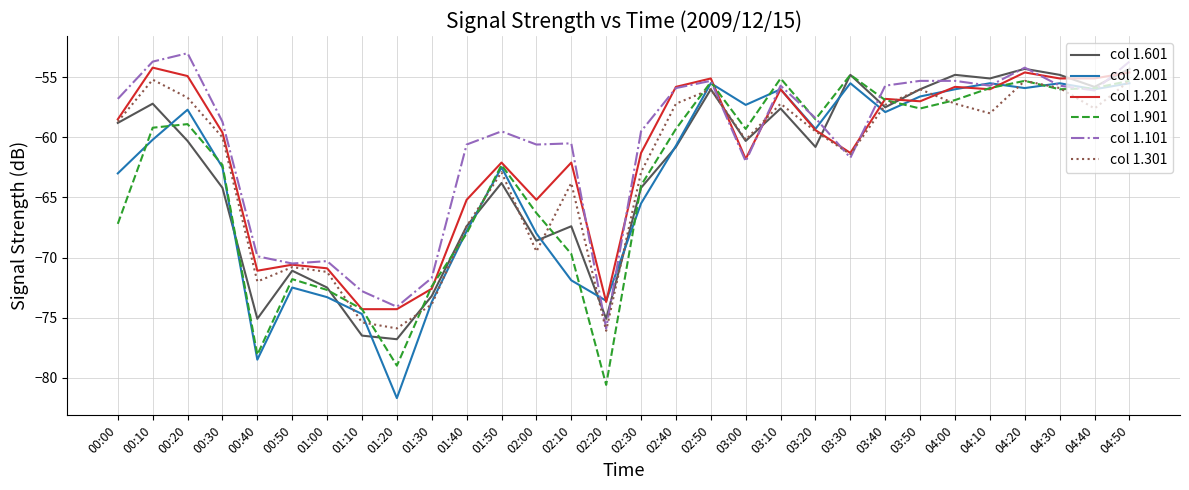

What is the total value across all series at 02:20?

-455.0